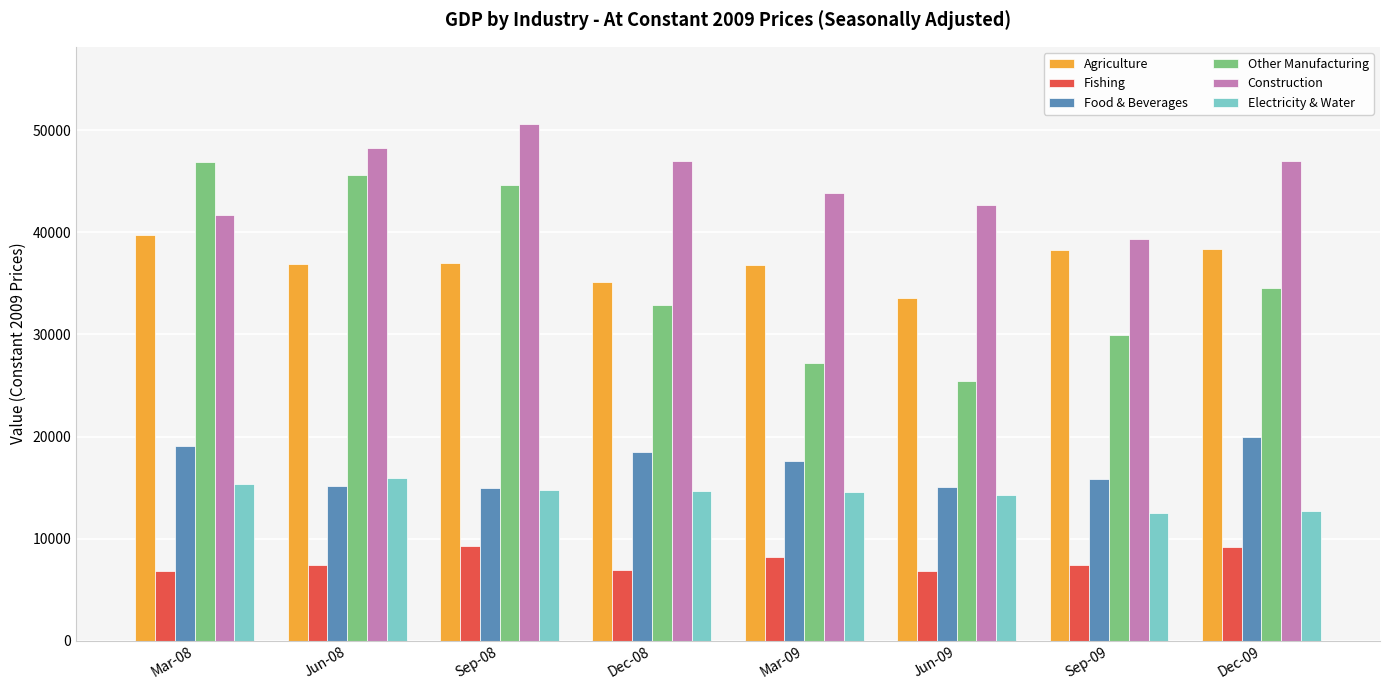

The value of Other Manufacturing at Jun-08 is 30739.6. True or false?

False